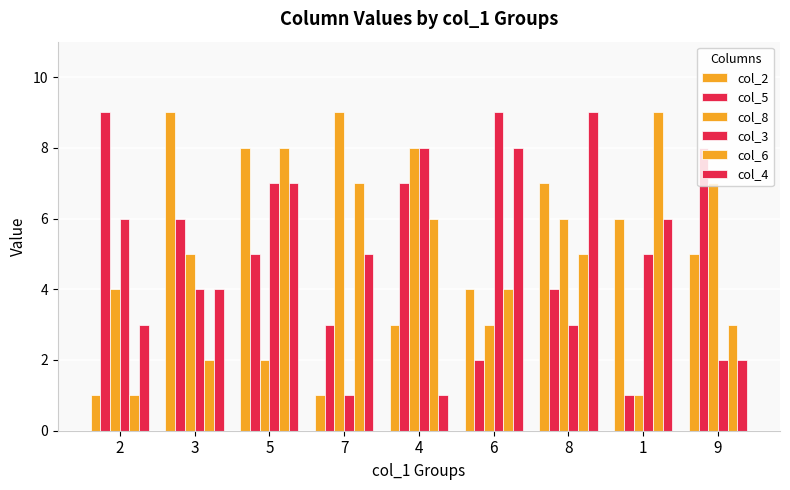

How many bars are there in total?

54